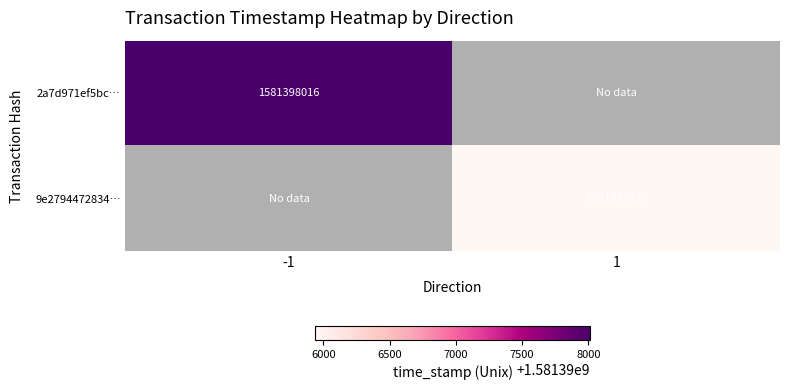

The 9e2794472834… series shows 2109405586 at 1. True or false?

False